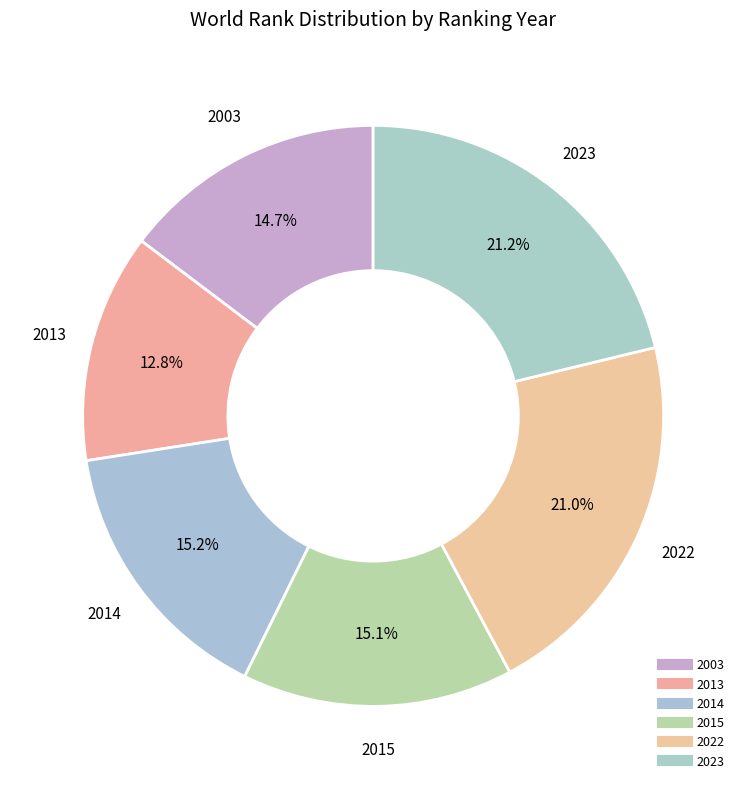

How many segments does this pie chart have?

6